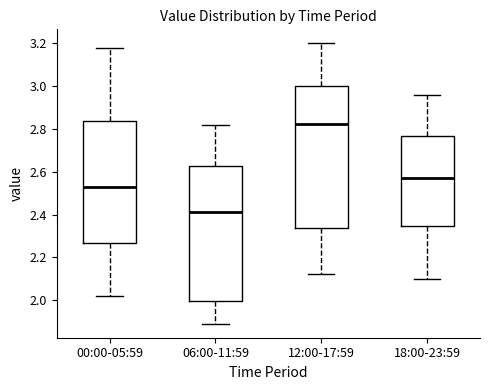

Which box's median line is the highest?

12:00-17:59